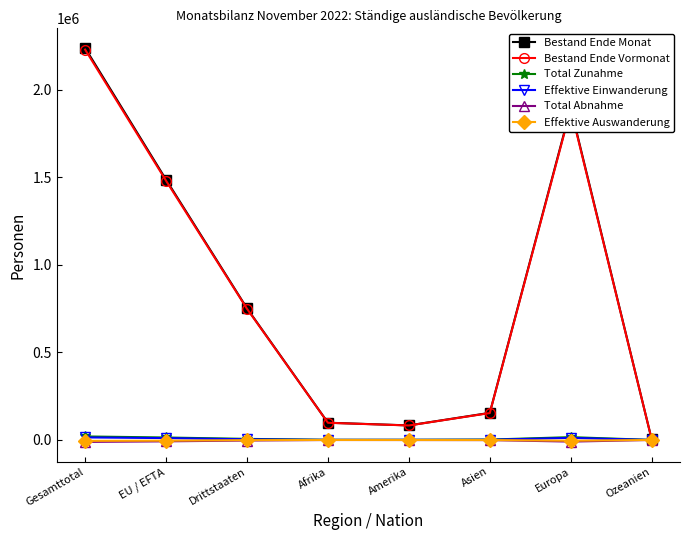

Where is the first local maximum for Bestand Ende Vormonat?

Europa